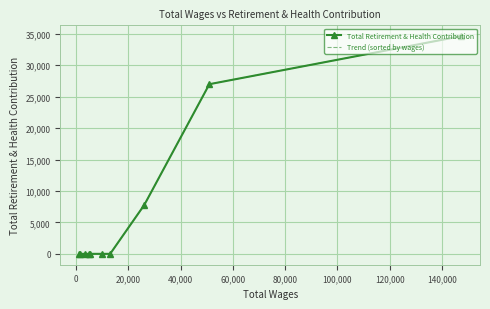

What is the maximum value for Total Retirement & Health Contribution?

34604